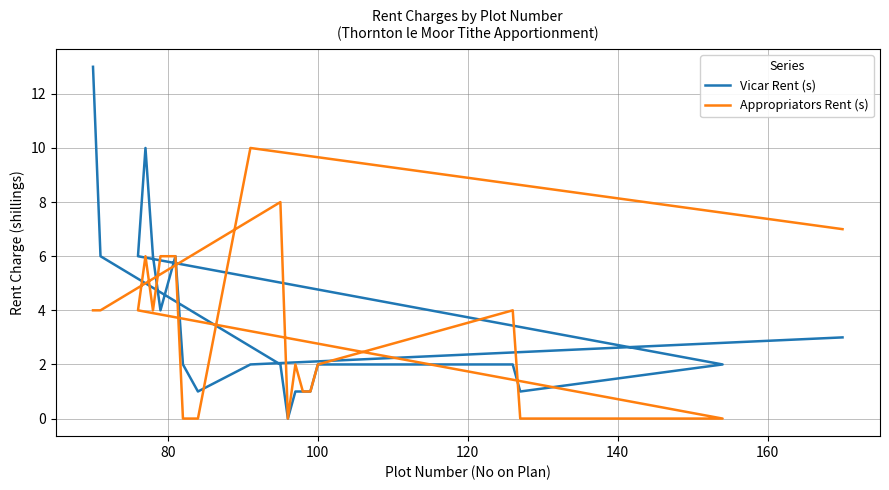

Is this an area chart (filled region under the line)?

No